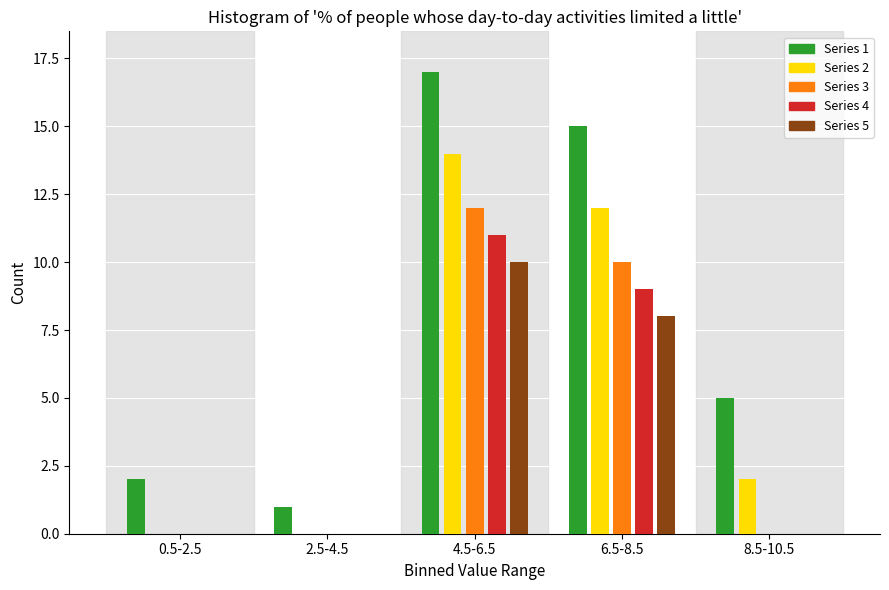

Reading left to right, transcribe all the data shown in this chart.

Series 1: 0.5-2.5=2	2.5-4.5=1	4.5-6.5=17	6.5-8.5=15	8.5-10.5=5
Series 2: 0.5-2.5=0	2.5-4.5=0	4.5-6.5=14	6.5-8.5=12	8.5-10.5=2
Series 3: 0.5-2.5=0	2.5-4.5=0	4.5-6.5=12	6.5-8.5=10	8.5-10.5=0
Series 4: 0.5-2.5=0	2.5-4.5=0	4.5-6.5=11	6.5-8.5=9	8.5-10.5=0
Series 5: 0.5-2.5=0	2.5-4.5=0	4.5-6.5=10	6.5-8.5=8	8.5-10.5=0